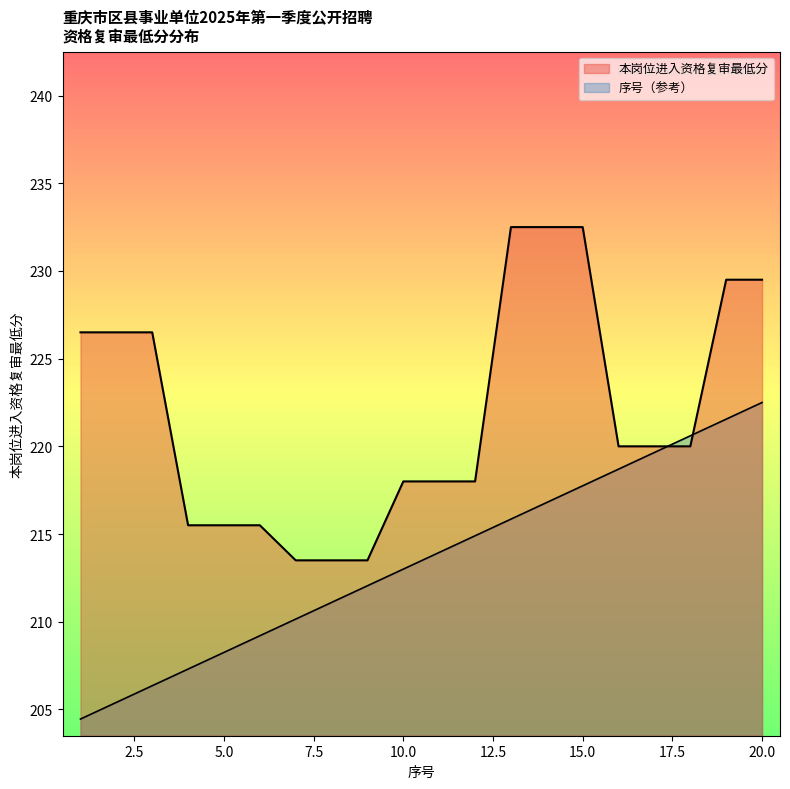

What is the value of the 本岗位进入资格复审最低分 point at the 2nd from the left?

226.5